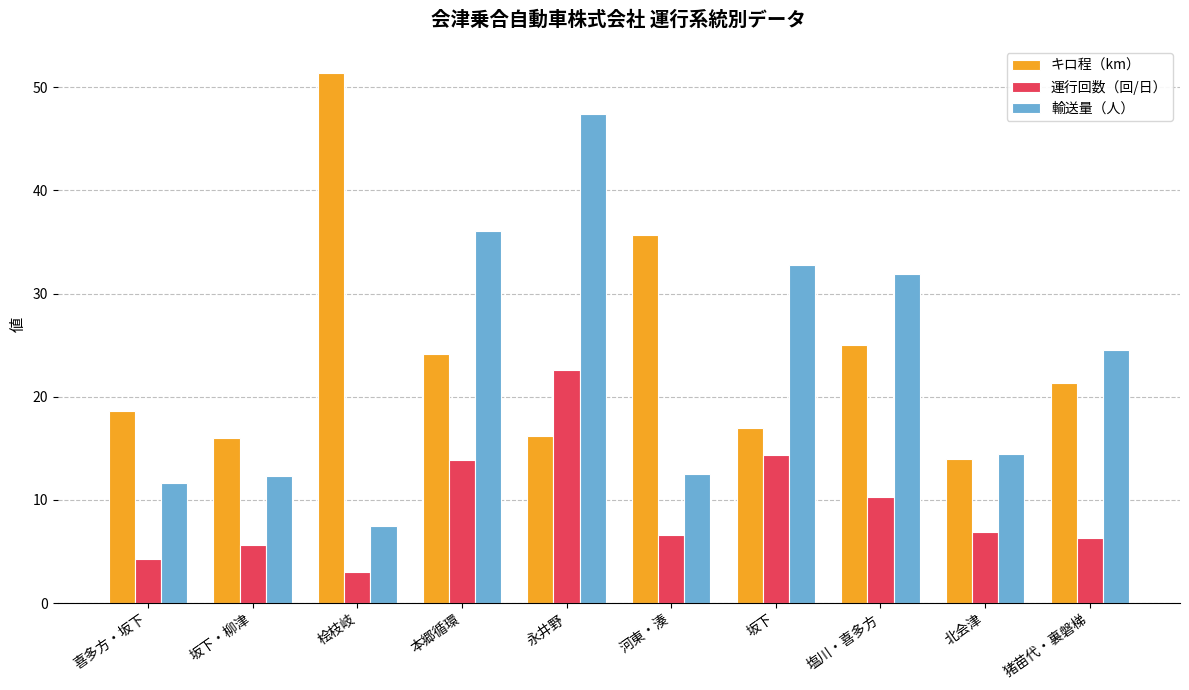

Is the value of キロ程（km） at 塩川・喜多方 greater than the value of 運行回数（回/日） at 猪苗代・裏磐梯?

Yes